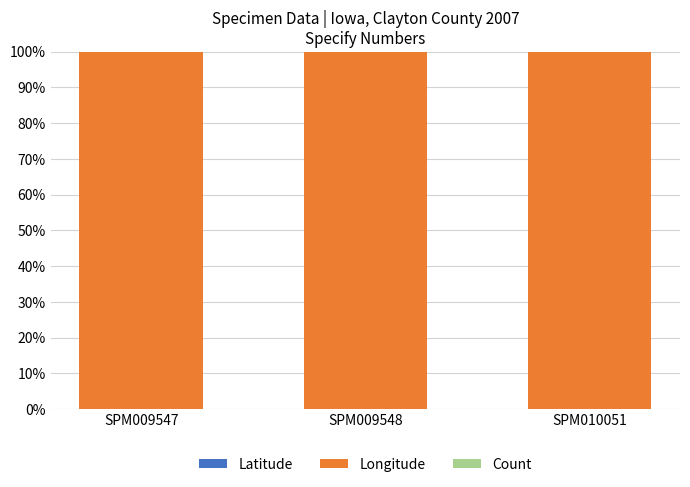

Reading left to right, extract all data points from this chart.

Latitude: -90.1	-90.1	-90.1
Longitude: 192.2	192.2	192.2
Count: -2.1	-2.1	-2.1